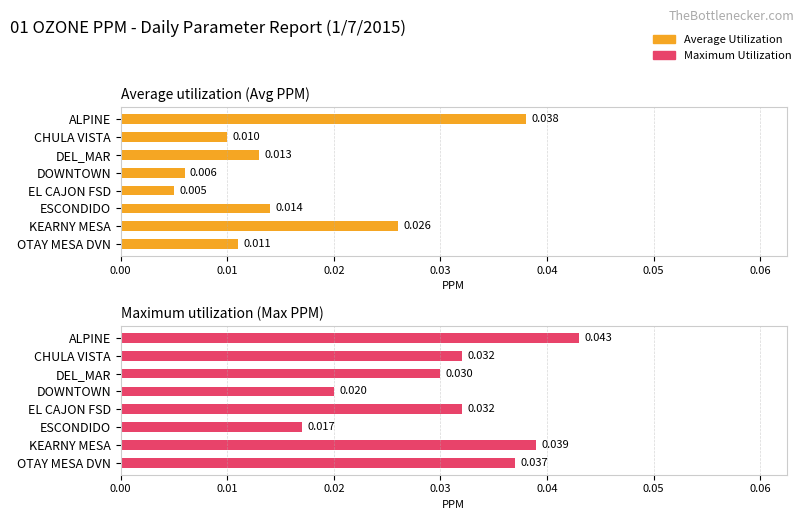

How many distinct data groups are displayed?

2